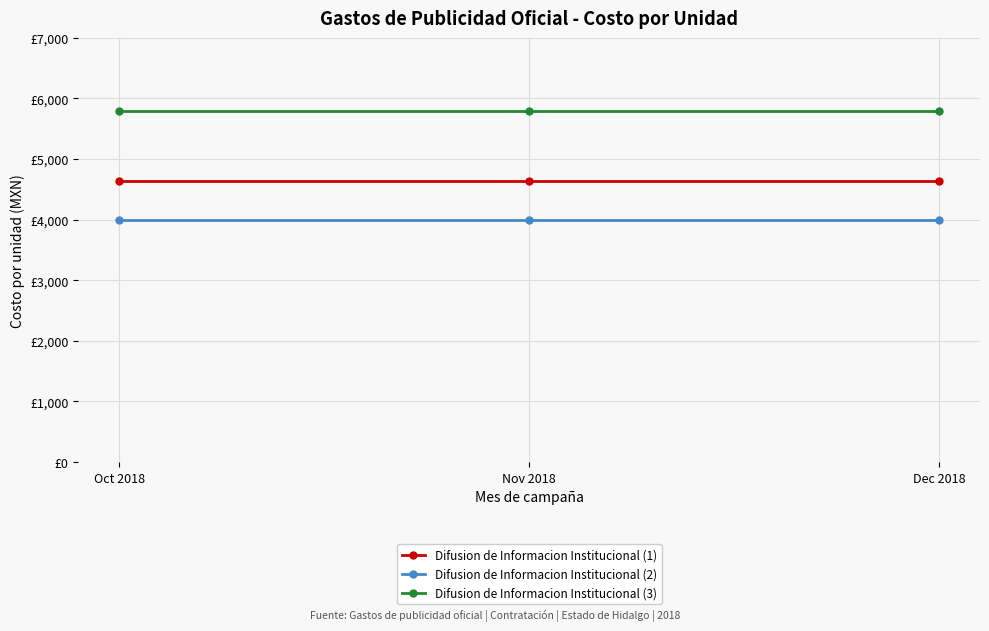

Is the value of Difusion de Informacion Institucional (2) at Oct 2018 greater than the value of Difusion de Informacion Institucional (3) at Nov 2018?

No